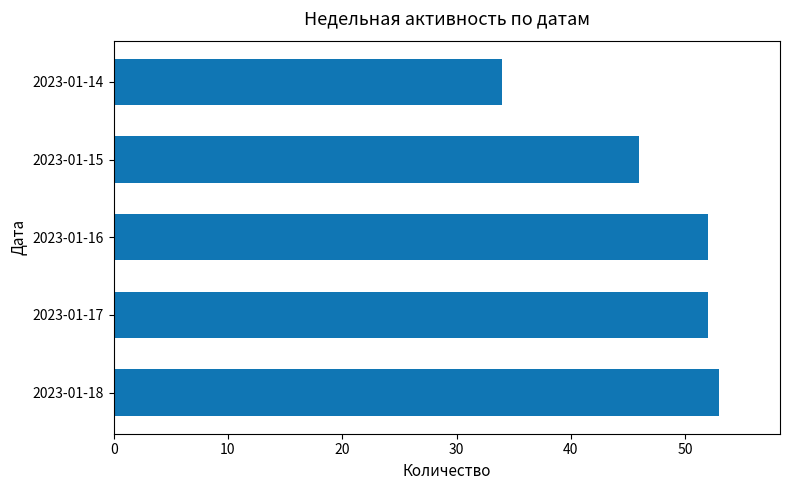

The value at 2023-01-15 is 46. True or false?

True